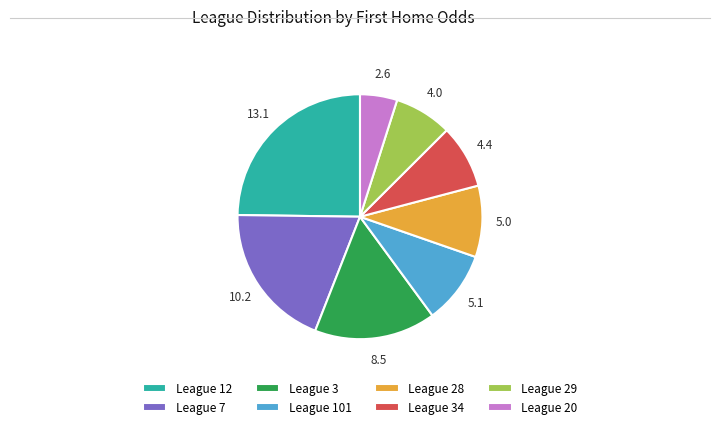

Which category has the biggest portion of the pie?

League 12